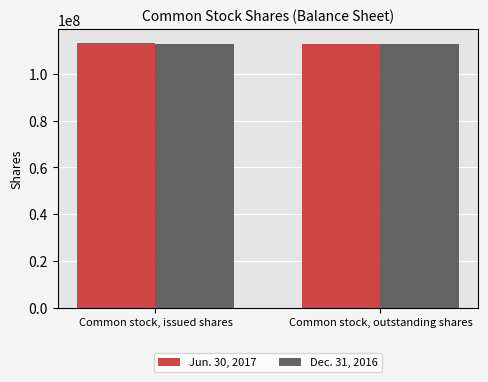

What is the maximum value for Dec. 31, 2016?

112868051